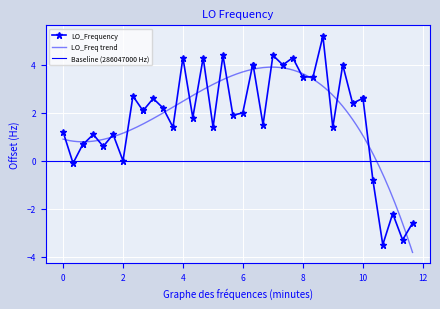

What is the minimum value for LO_Frequency?

-3.5